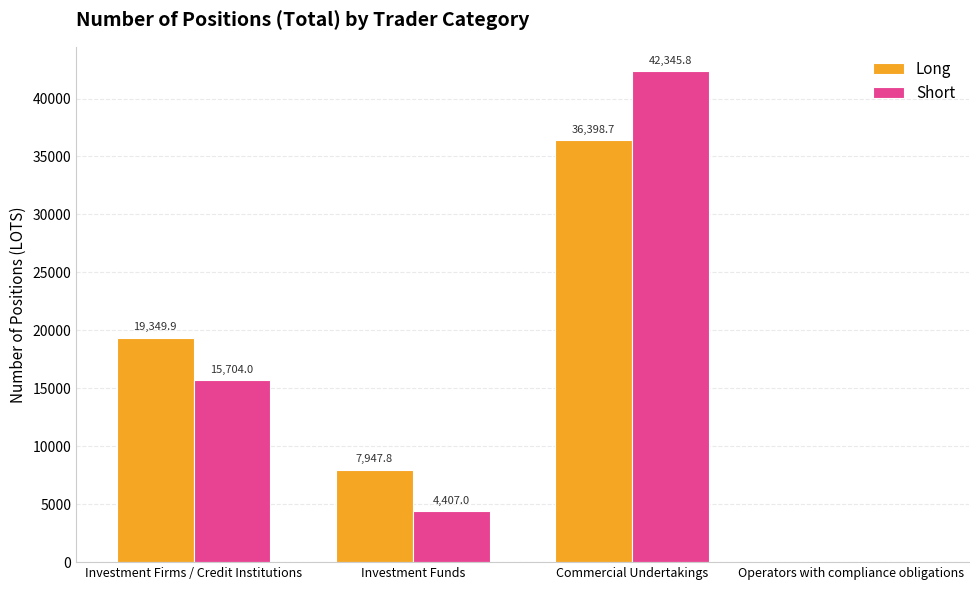

Which category has the highest value across all series?

Commercial Undertakings